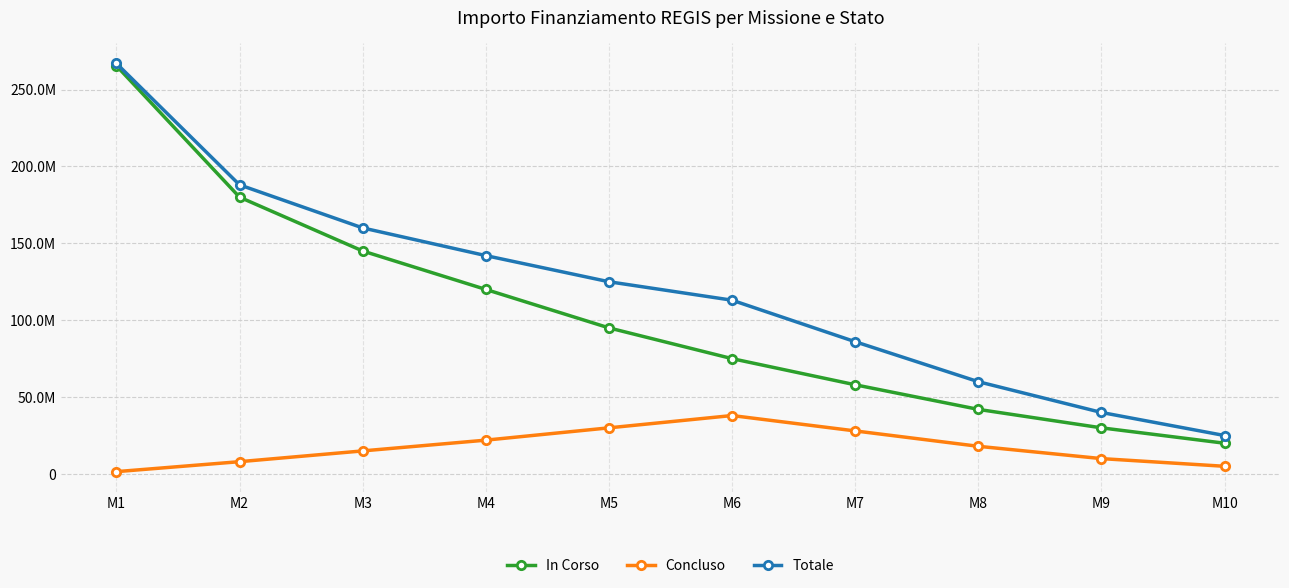

At which category is the sum across all series the highest?

M1